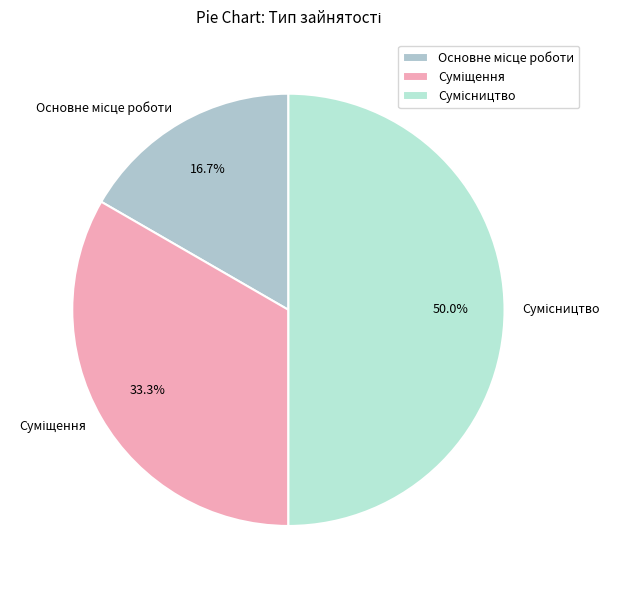

What is the largest slice in the pie chart?

Сумісництво